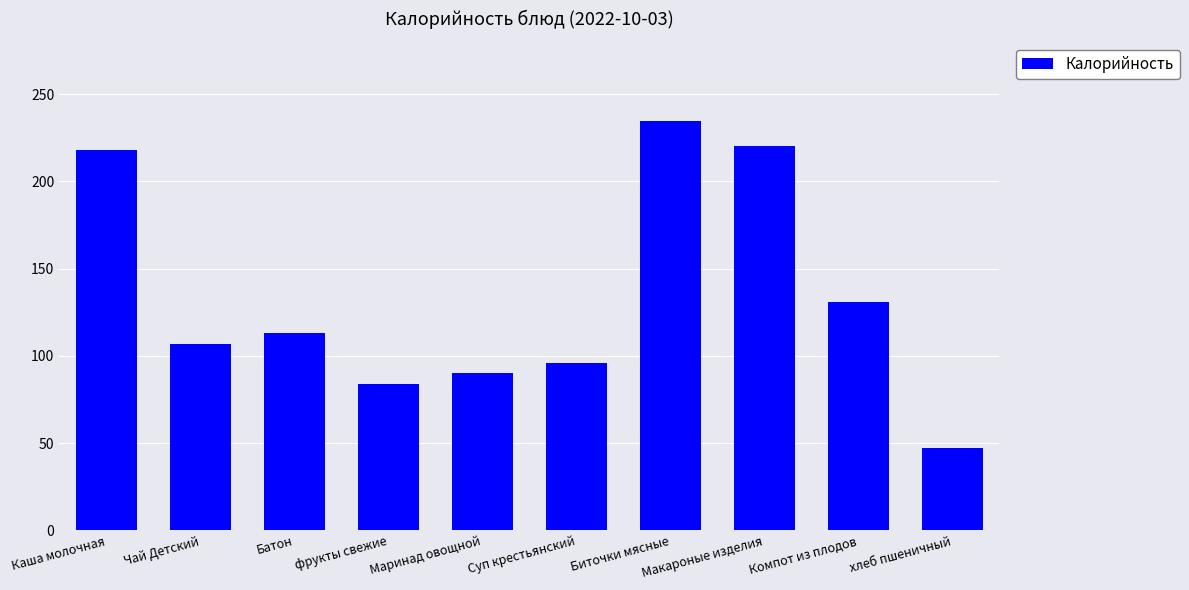

What is the value of the 1st bar from the left?

218.0